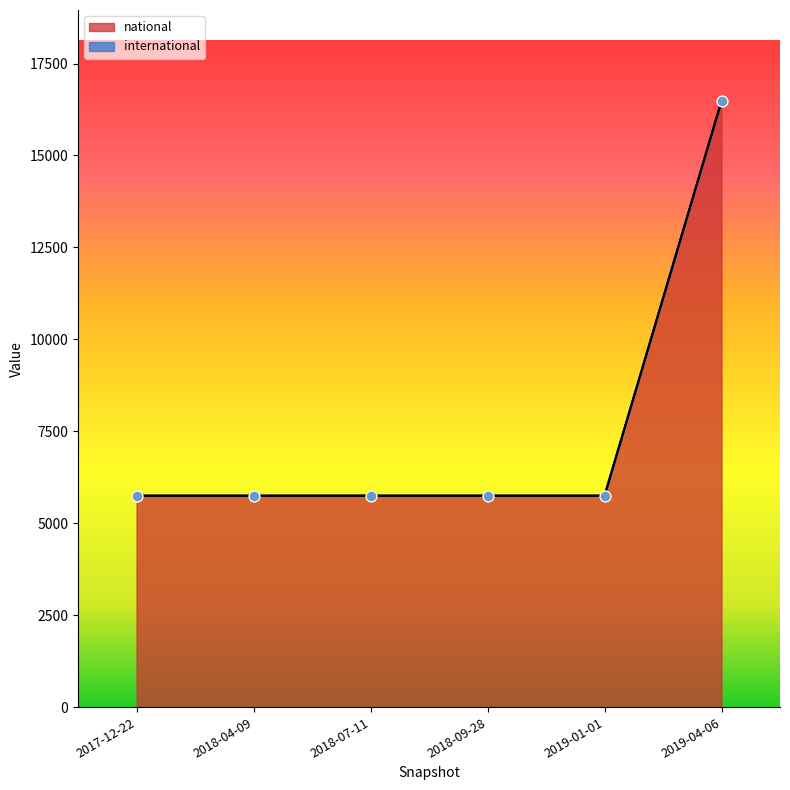

What is the change in value from 2018-09-28 to 2019-04-06?

+10733